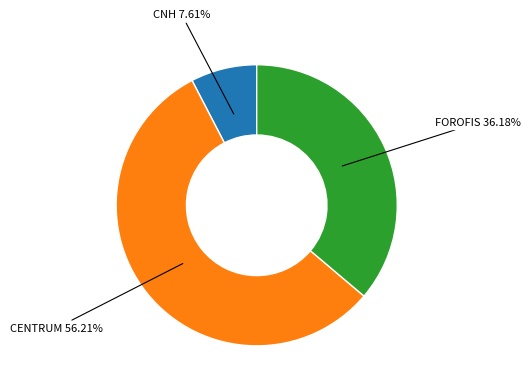

Is there any slice that represents more than half of the pie?

Yes